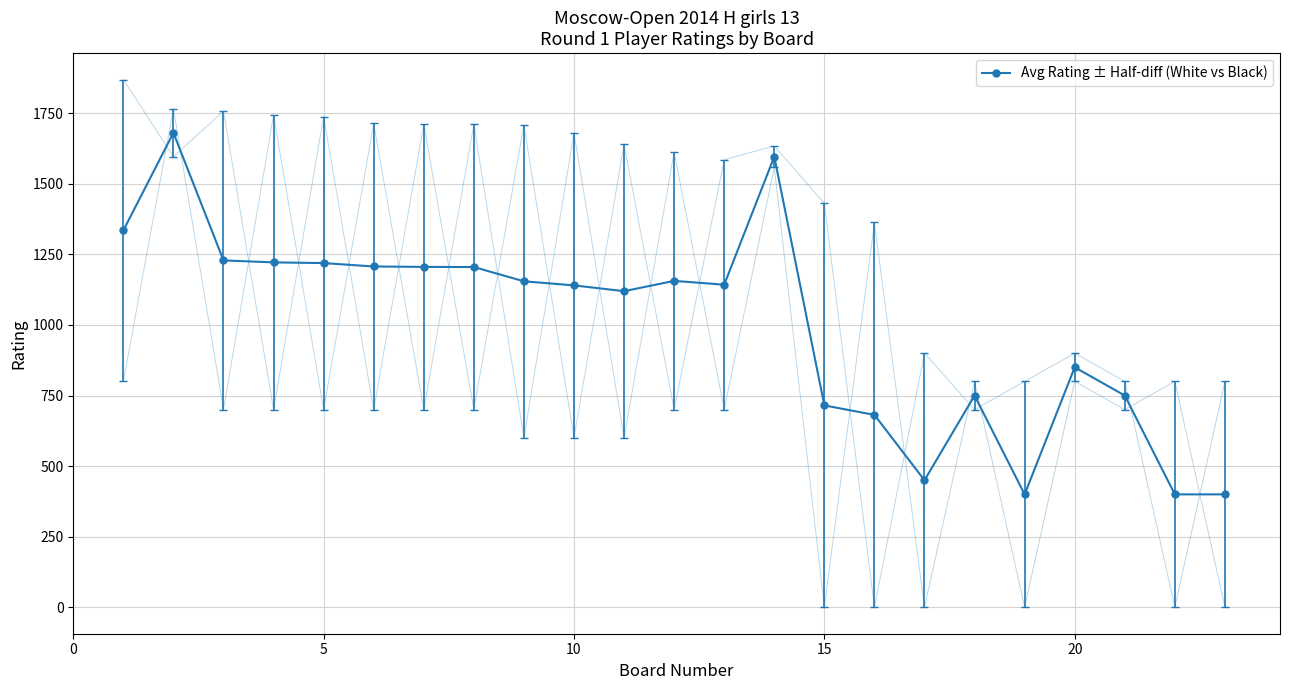

How many lines are shown in the chart?

2